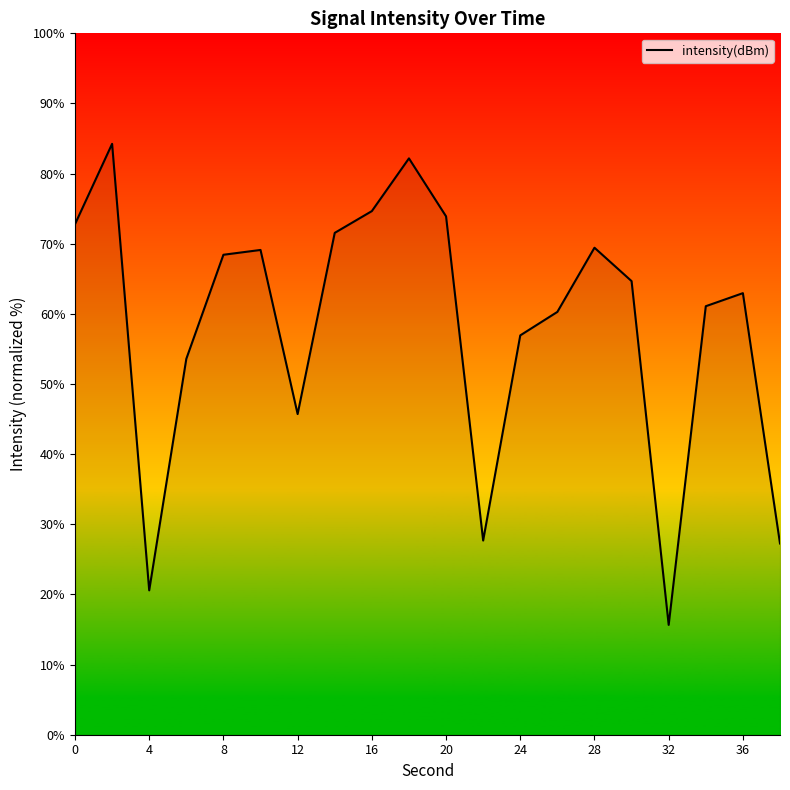

What is the difference between the maximum and minimum values?

68.6